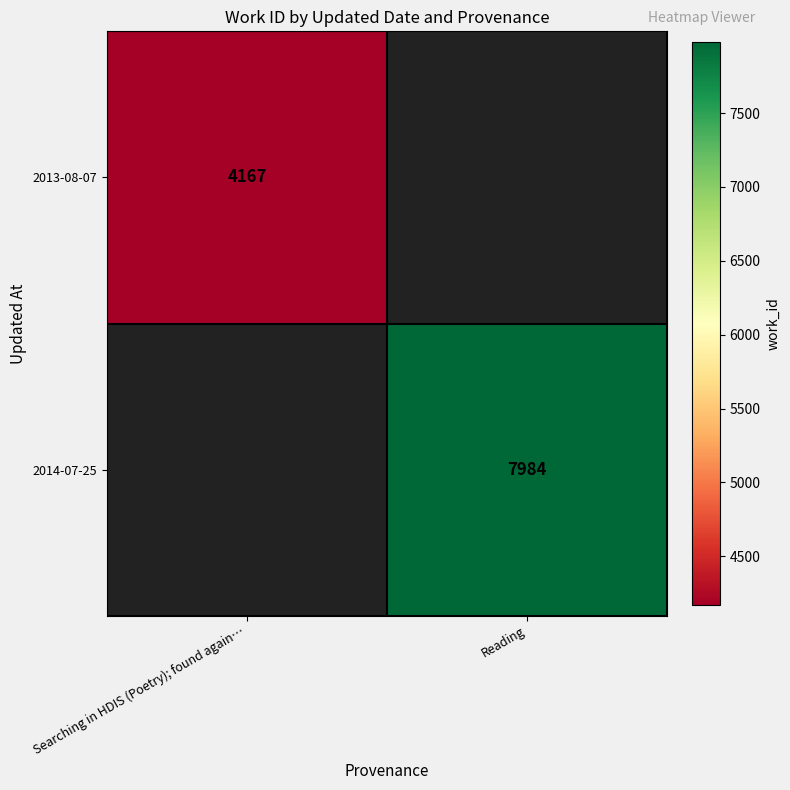

Is it true that 2014-07-25 equals 13741 at Reading?

False